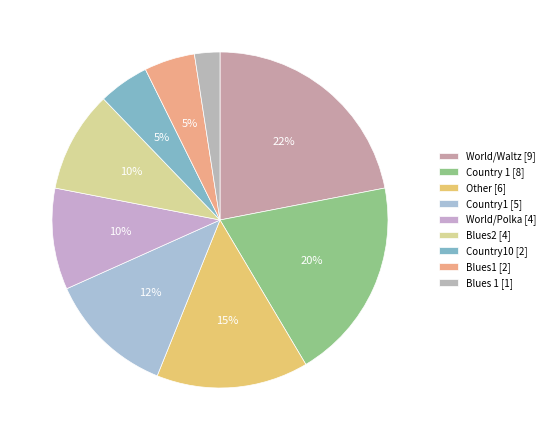

How many slices are in this pie chart?

9